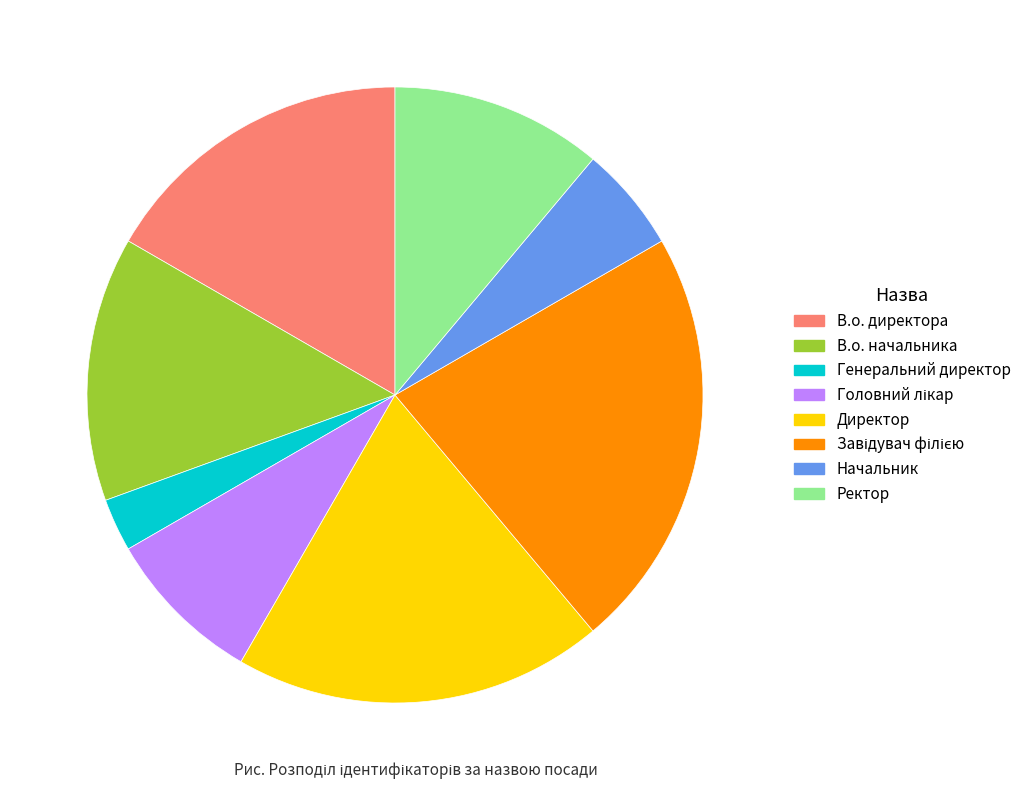

How many segments does this pie chart have?

8